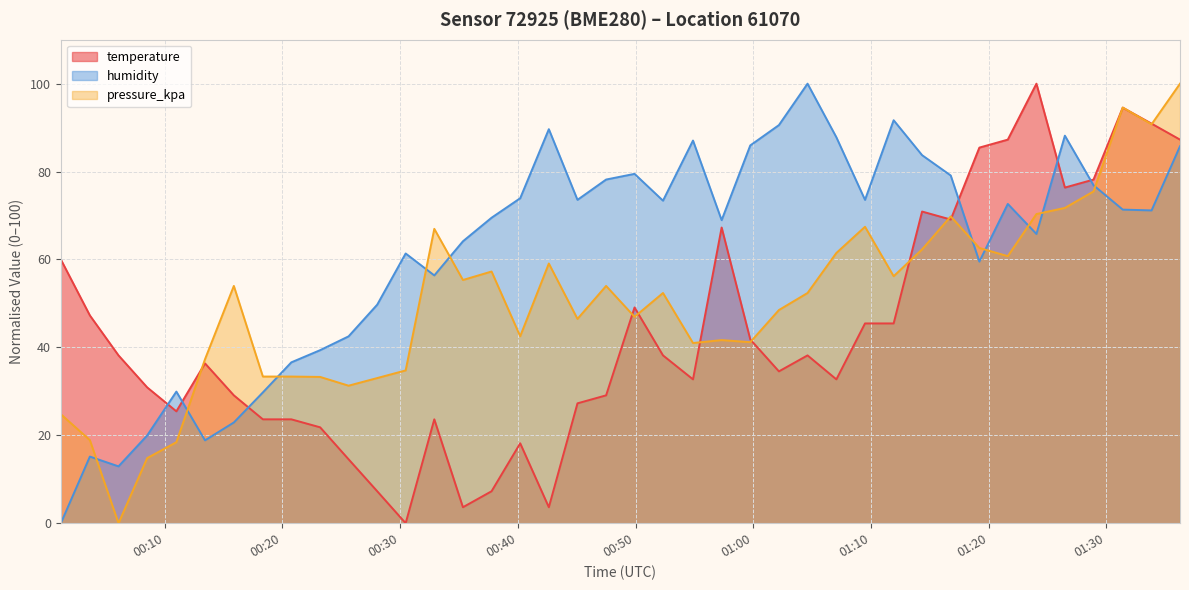

Rank the series by their average value, from highest to lowest.

humidity, pressure_kpa, temperature